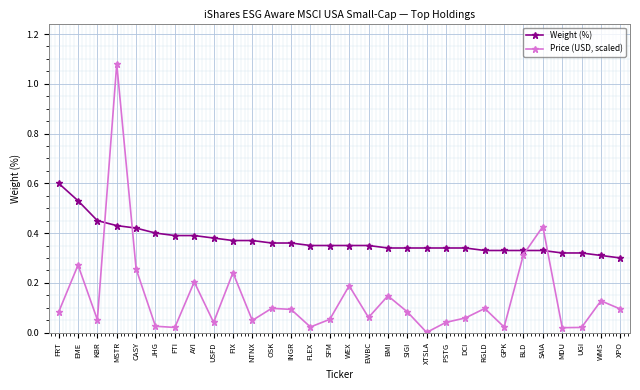

What is the maximum value for Weight (%)?

0.6